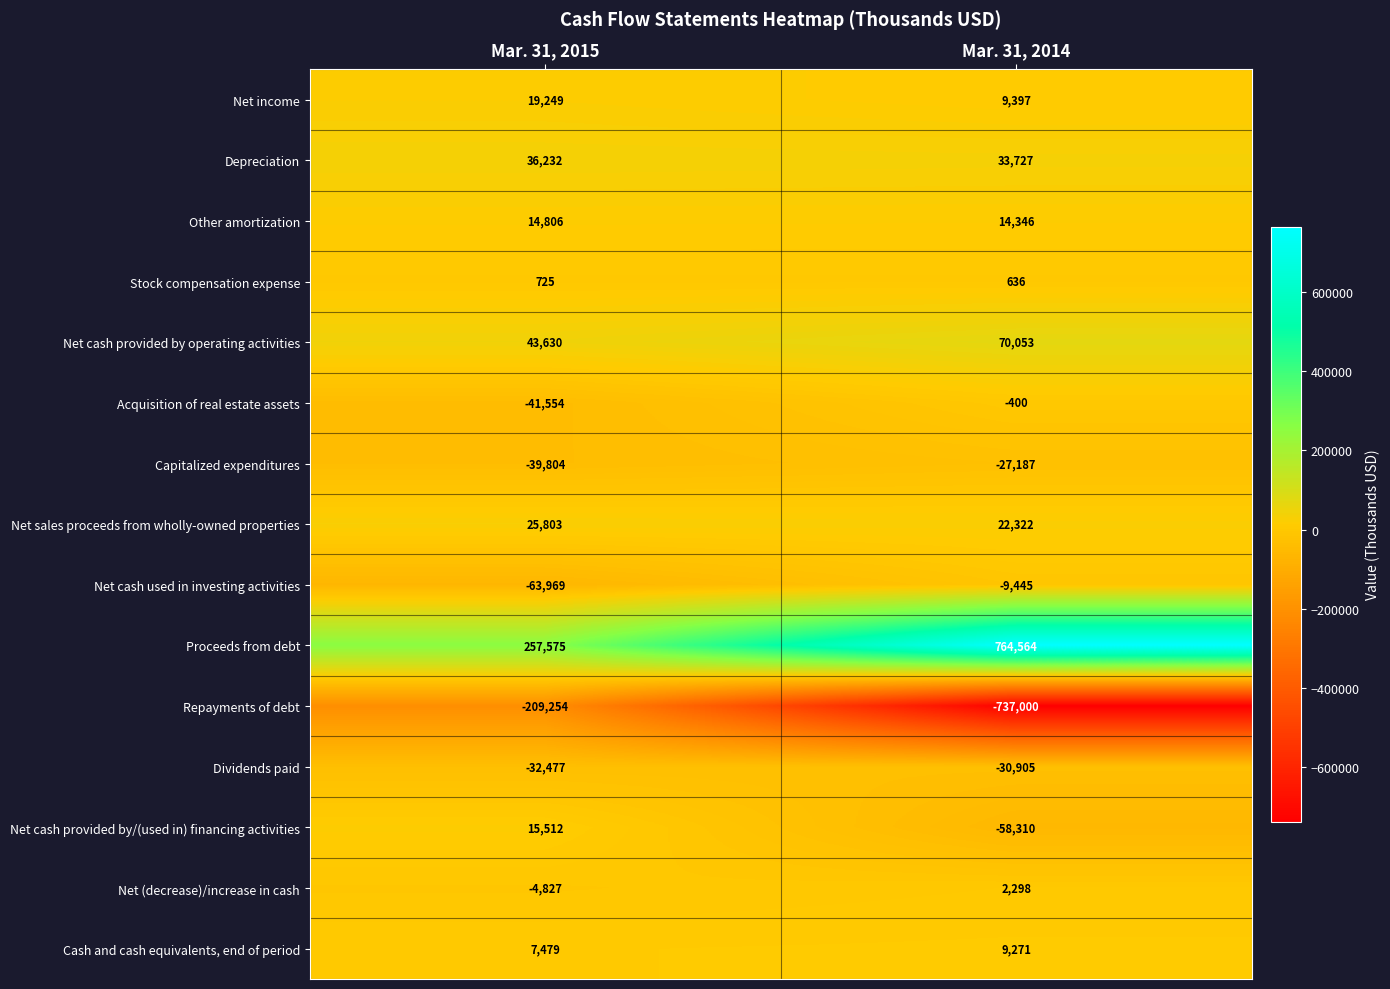

Which series has the largest total across all categories?

Proceeds from debt